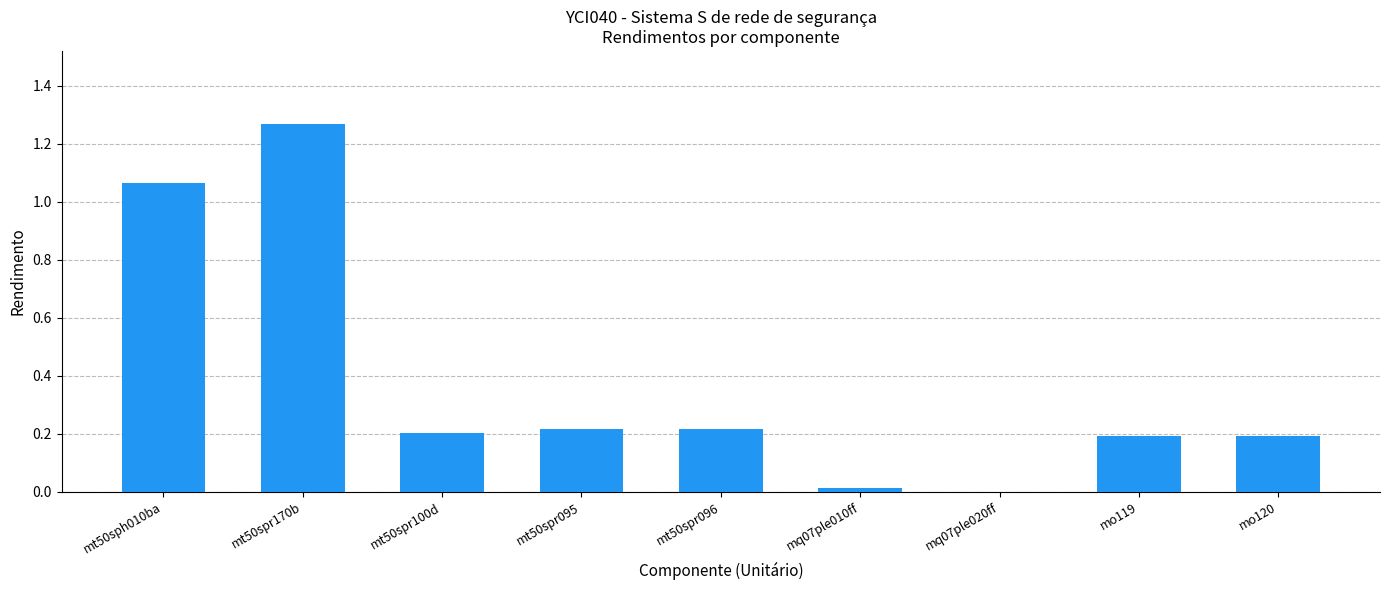

How many categories are shown in the chart?

9